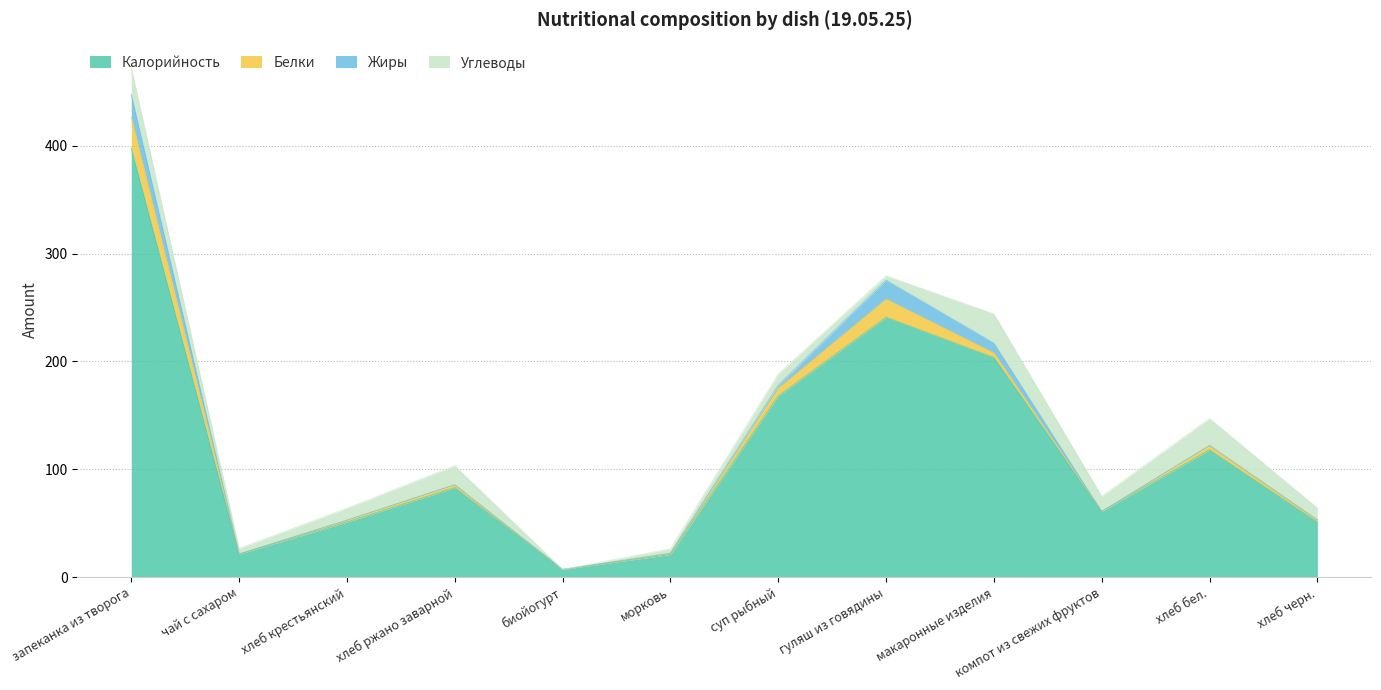

Which has a higher value, запеканка из творога or чай с сахаром?

запеканка из творога